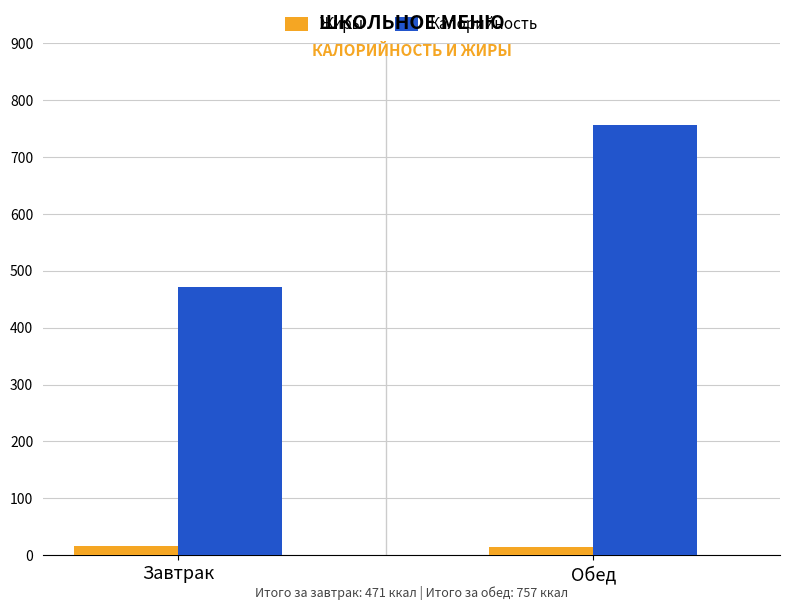

Is it true that Калорийность equals 800 at Завтрак?

False